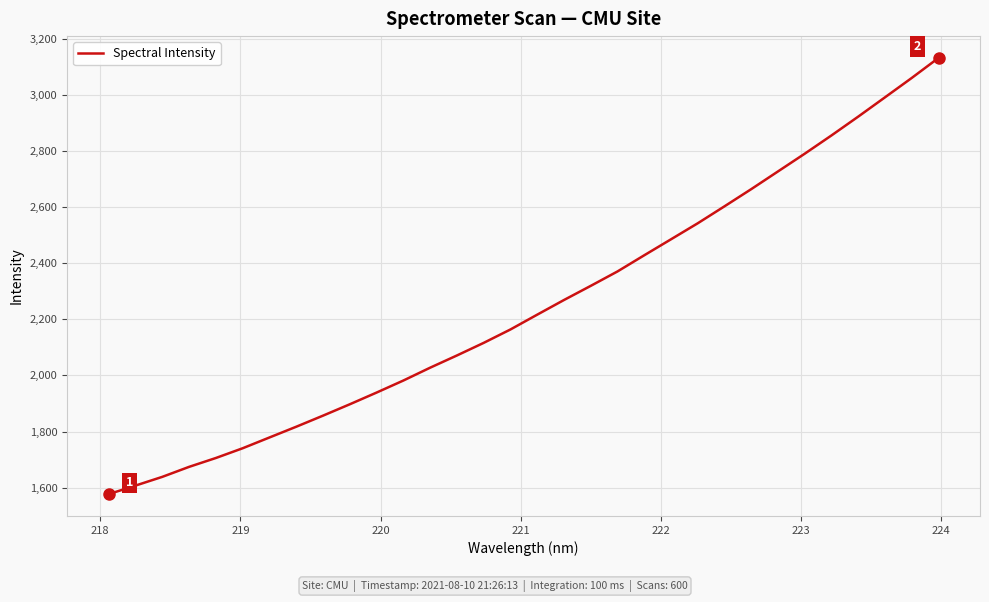

What is the greatest value displayed?

3132.6